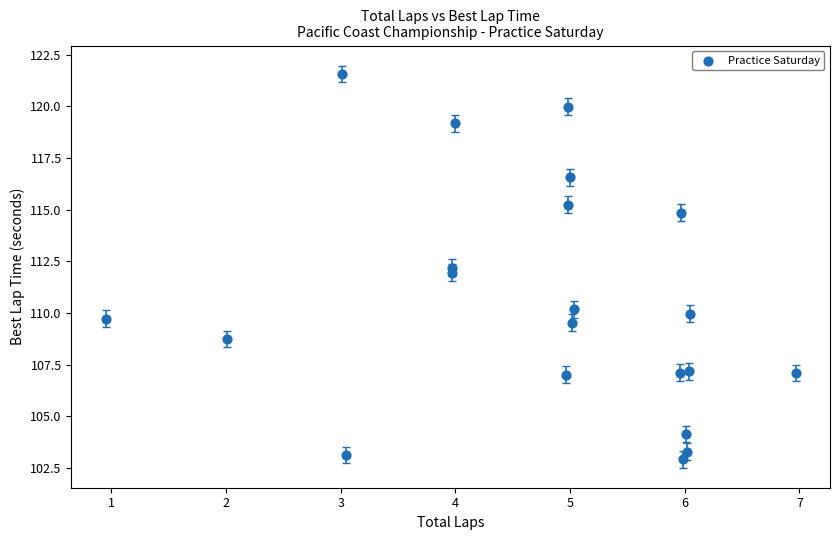

What is the range of X values (max minus min)?

6.0